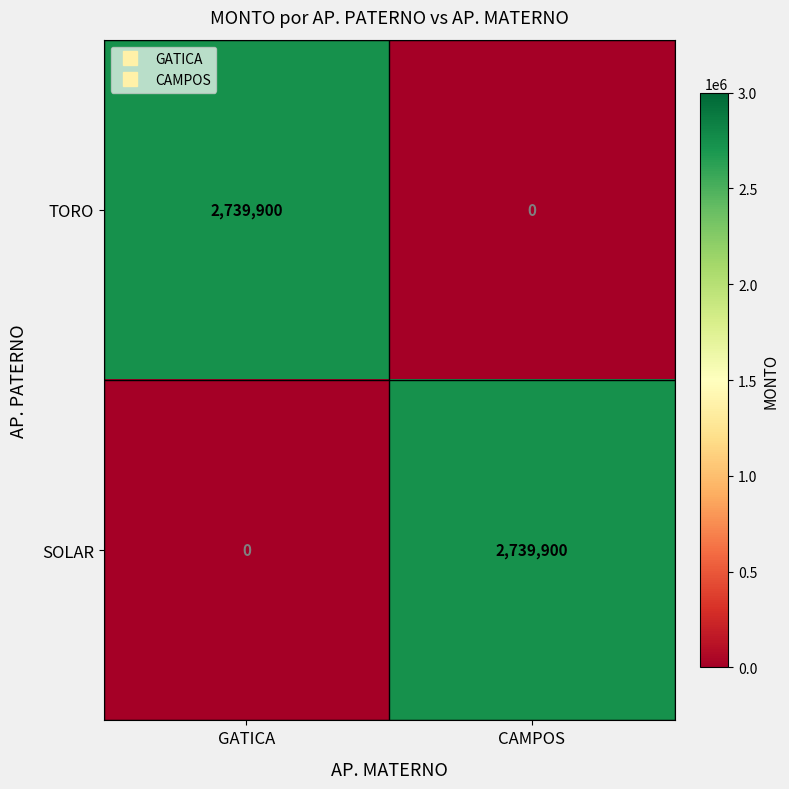

What is the maximum value shown in the chart?

2739900